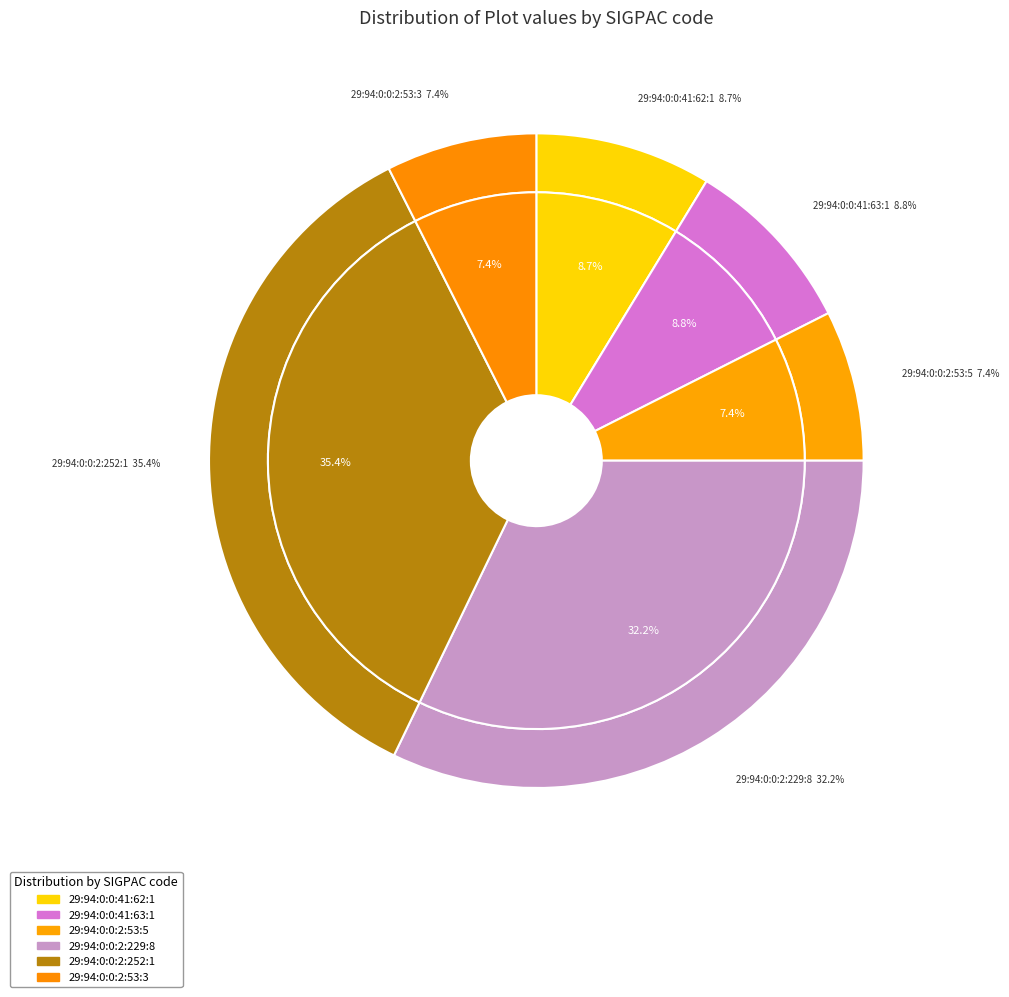

Is it true that 29:94:0:0:2:252:1 is 35% of the pie?

True